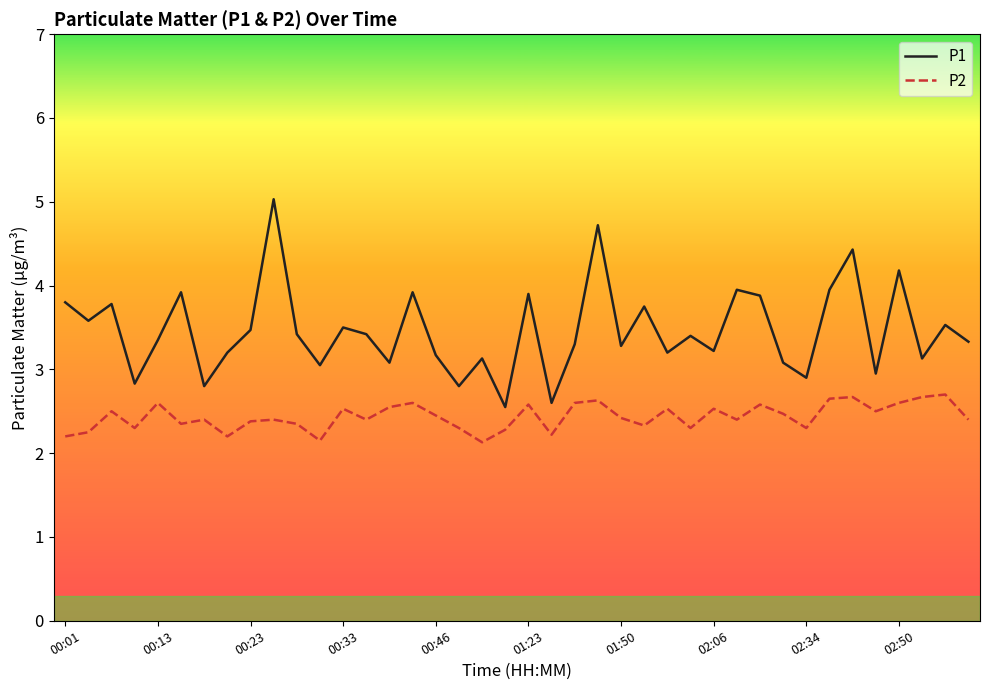

What is the difference between the maximum and minimum values in the P1 series?

2.5